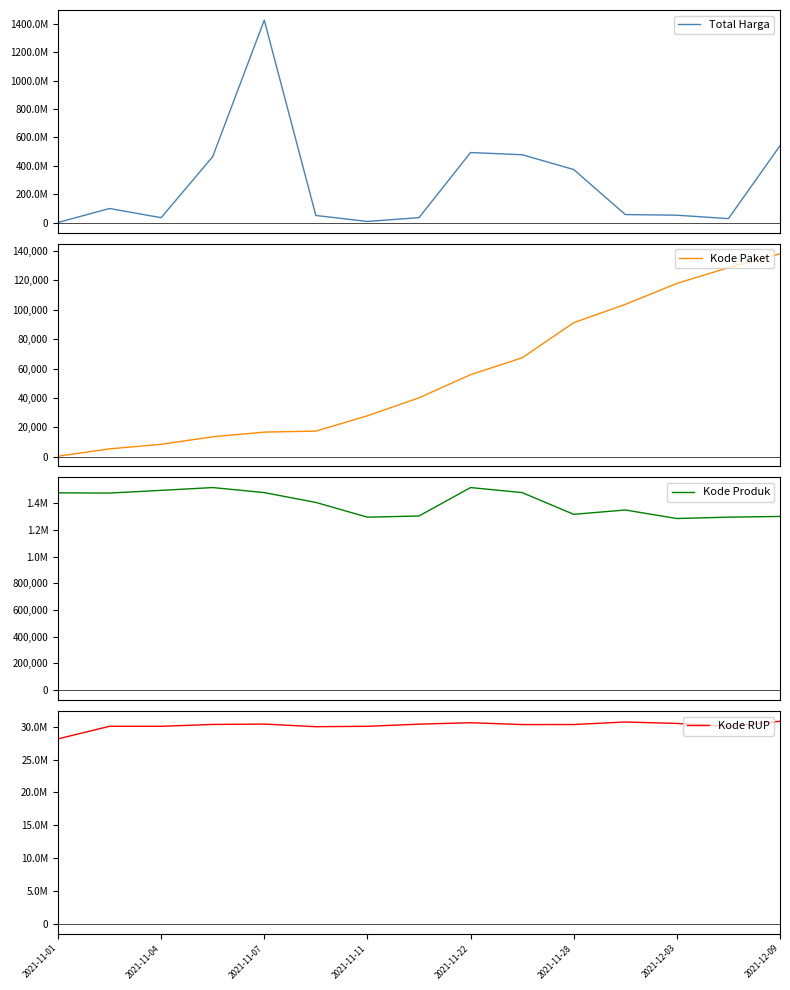

The value of Kode Produk at 9 is 1481562. True or false?

True